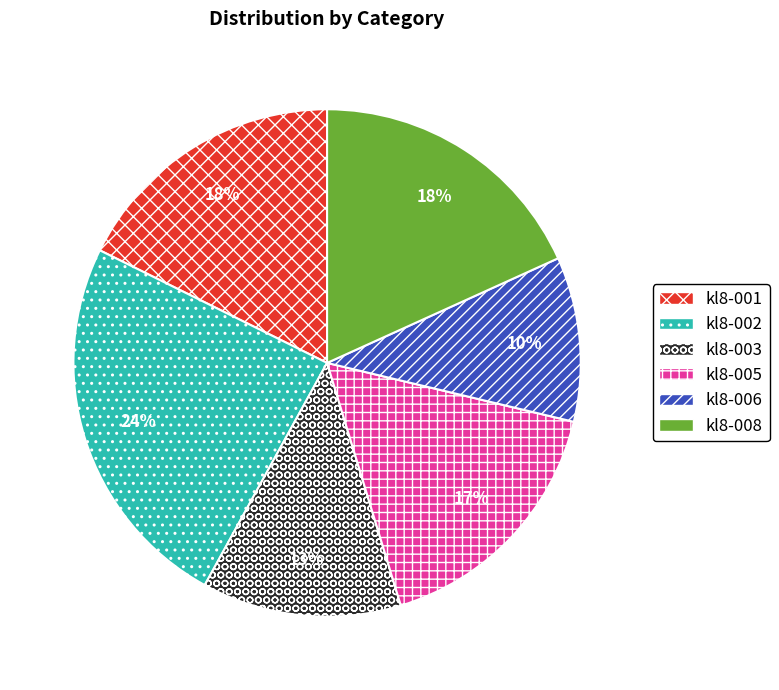

To the nearest percent, what is the difference between the largest and smallest slice percentages?

14%